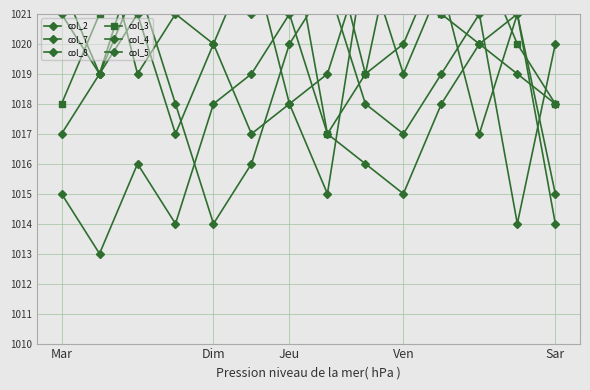

True or false: col_5 has a value of 1016 at 8.

True